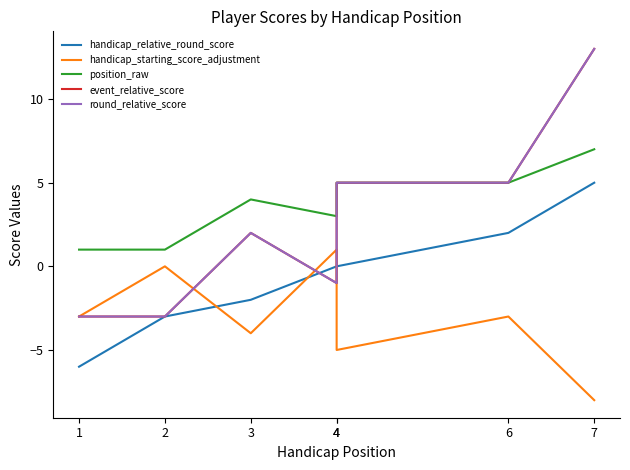

The position_raw series shows 1 at 1. True or false?

True